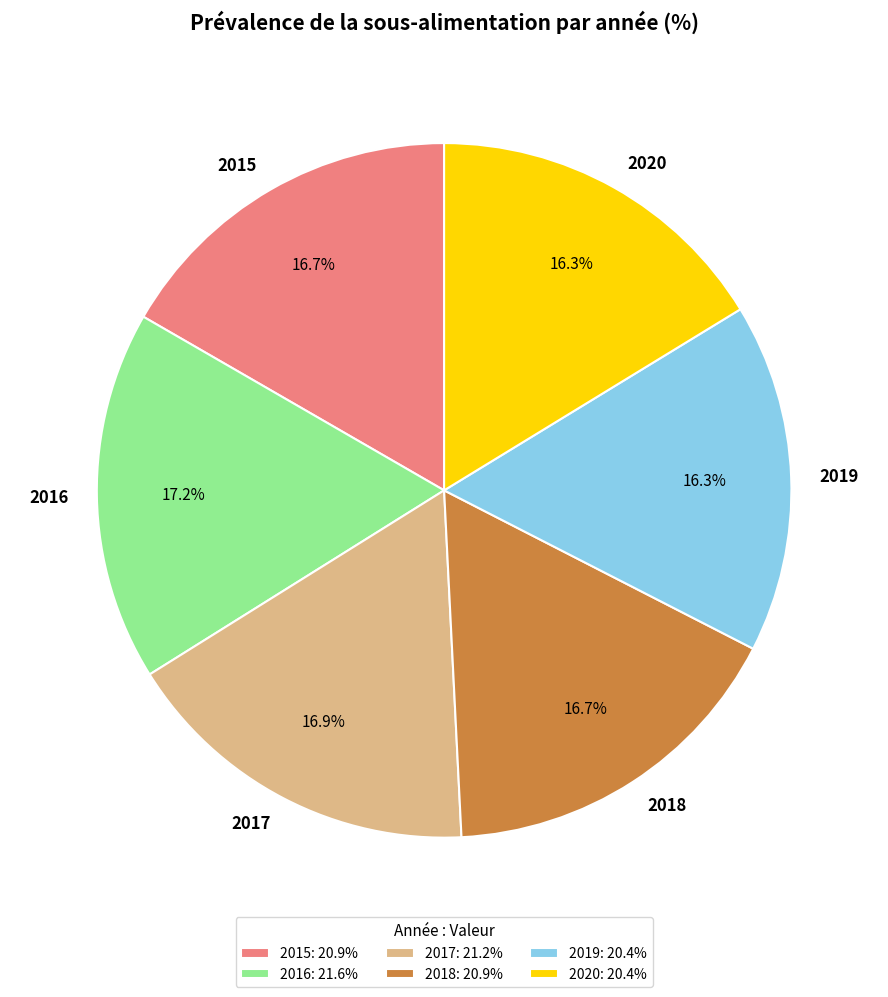

To the nearest percent, what is the combined percentage of 2020 and 2019?

33%